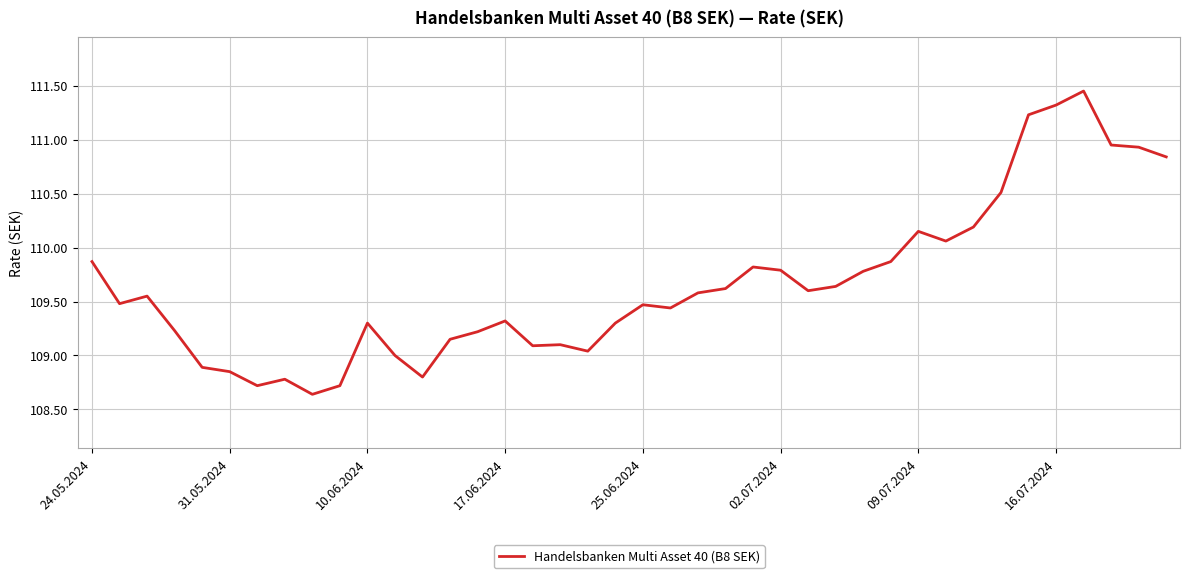

What is the difference between the maximum and minimum values?

2.8